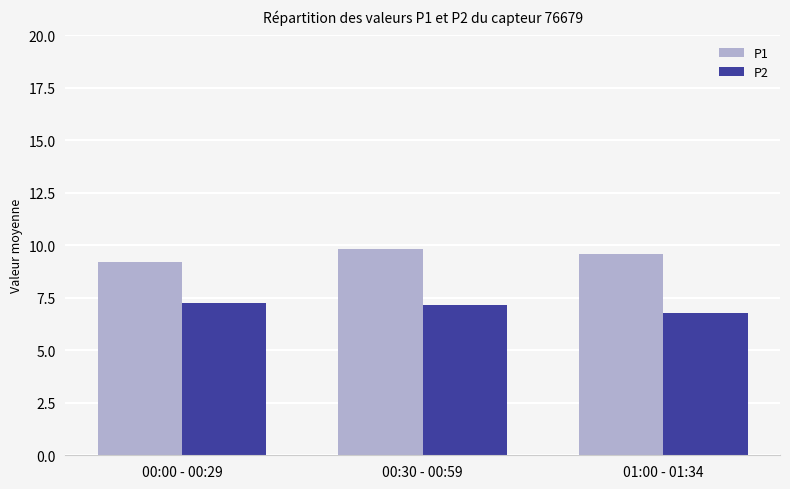

What is the sum of all P1 values?

28.7